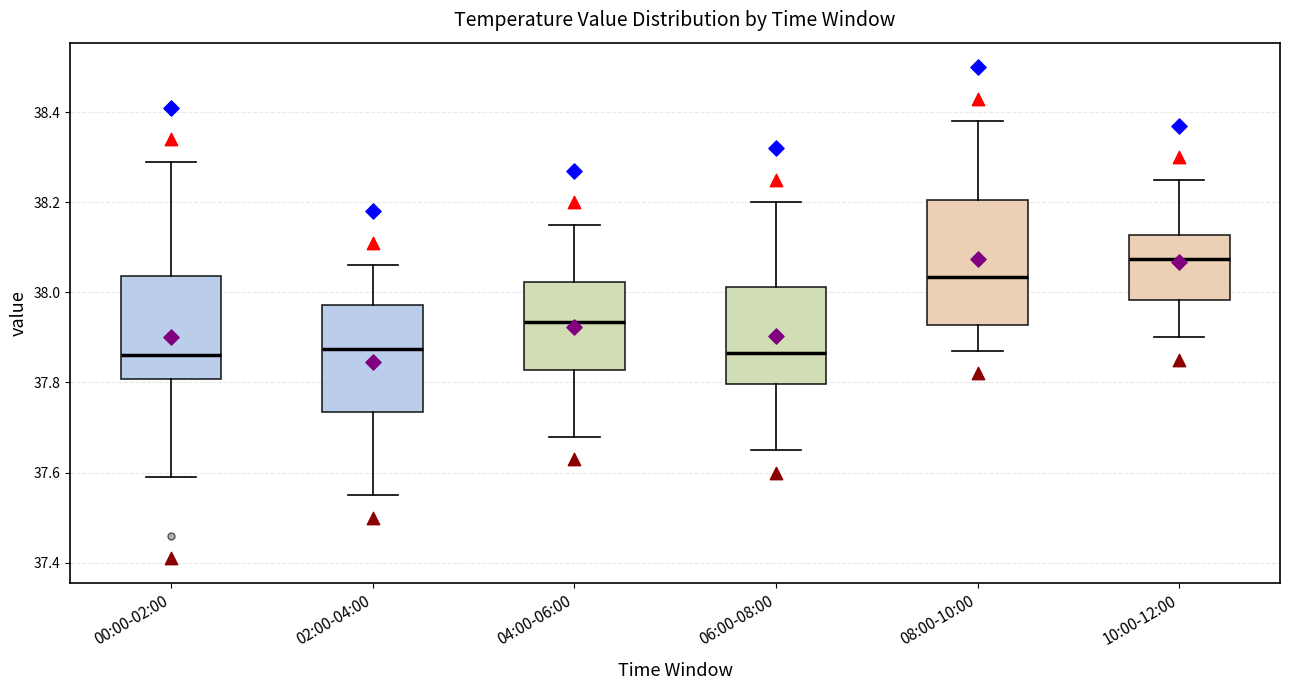

Reading left to right, transcribe this box plot: for each box, give where its median line is, the range the box spans, and where its two whiskers end, as read against the y-axis. The values are not printed on the chart, so give them approximately, as read against the axis.

00:00-02:00: median 37.86, box 37.80 to 38.04, whiskers 37.60 to 38.30
02:00-04:00: median 37.88, box 37.74 to 37.98, whiskers 37.56 to 38.06
04:00-06:00: median 37.94, box 37.82 to 38.02, whiskers 37.68 to 38.16
06:00-08:00: median 37.86, box 37.80 to 38.02, whiskers 37.66 to 38.20
08:00-10:00: median 38.04, box 37.92 to 38.20, whiskers 37.88 to 38.38
10:00-12:00: median 38.08, box 37.98 to 38.12, whiskers 37.90 to 38.26